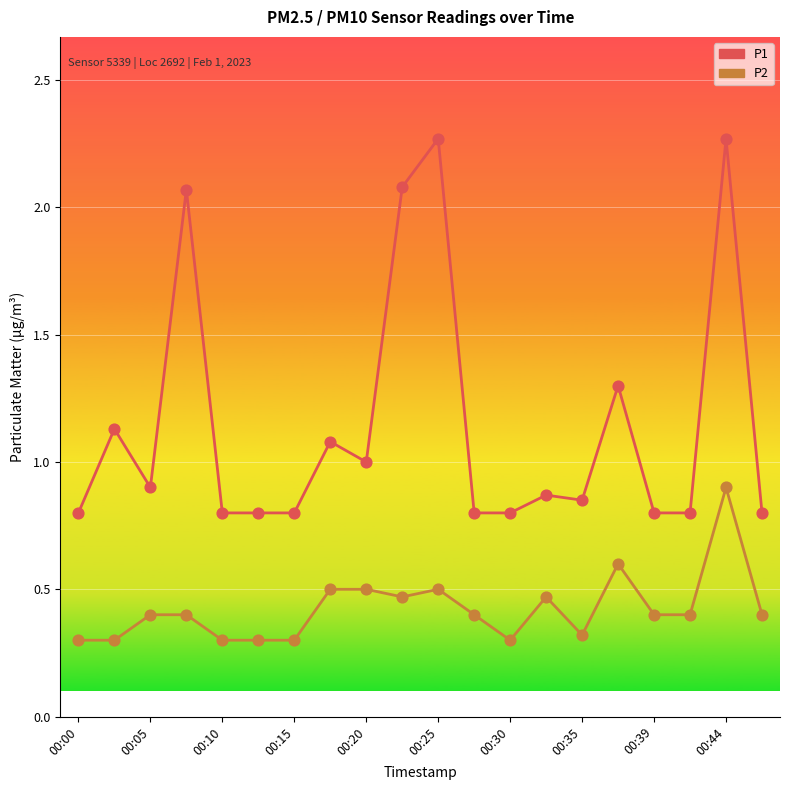

At how many categories does at least one series exceed 2?

4